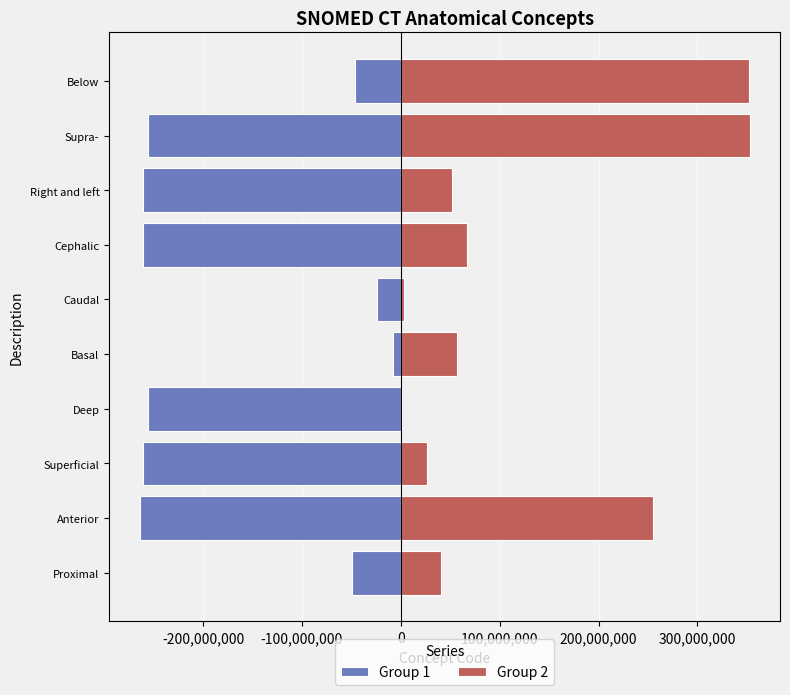

How many data points in Group 1 are above -255551008?

4